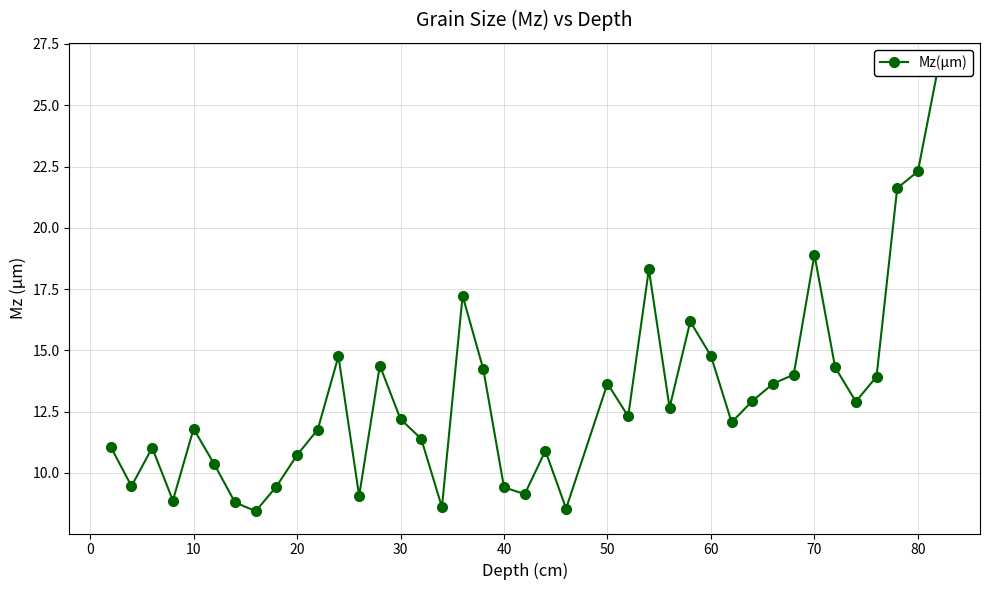

What is the average value?

13.1